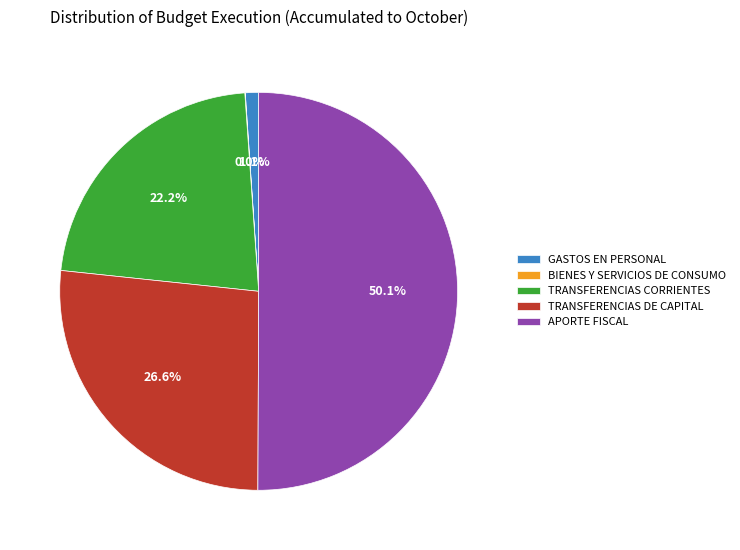

What percentage is the TRANSFERENCIAS DE CAPITAL slice, to the nearest percent?

27%